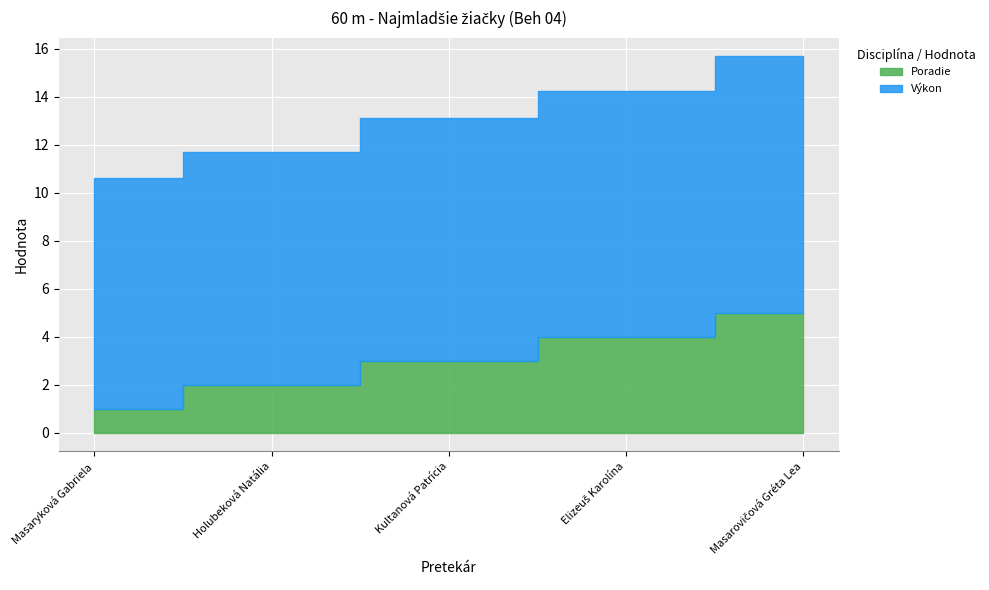

At which label does Poradie first exceed 3?

Elizeuš Karolína